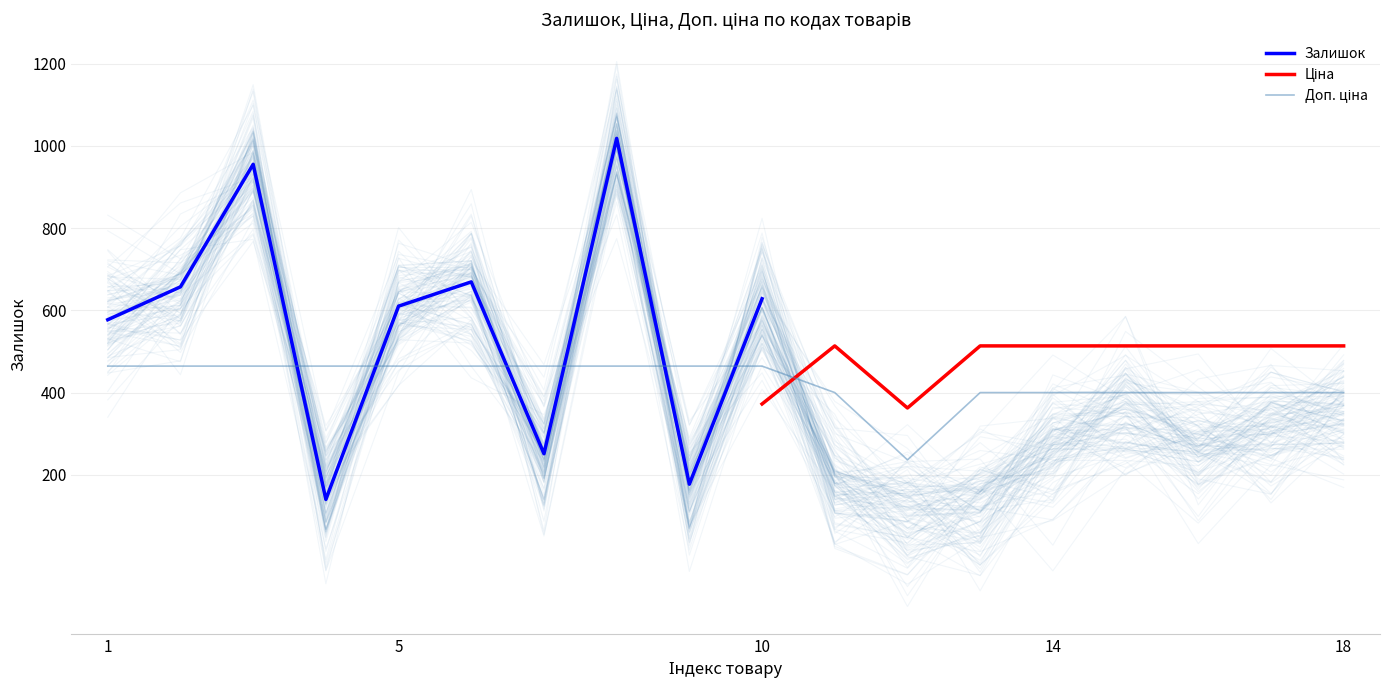

Does the chart have visible grid lines?

Yes